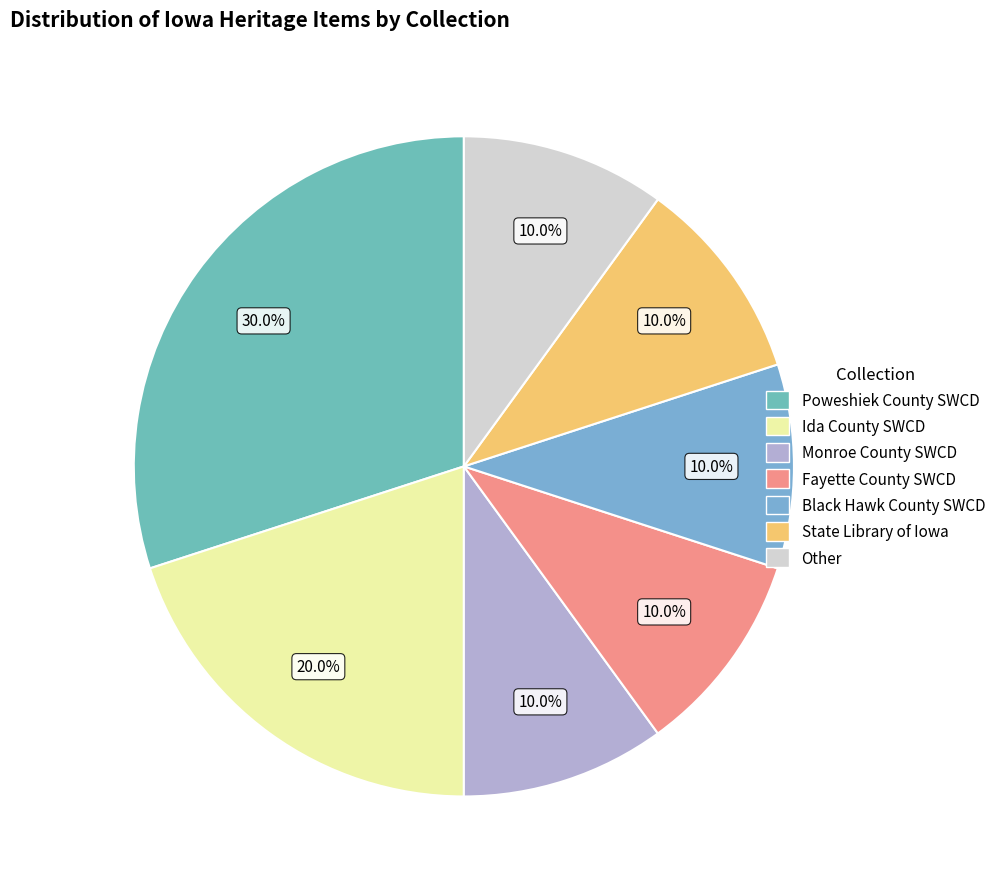

How many slices are in this pie chart?

7